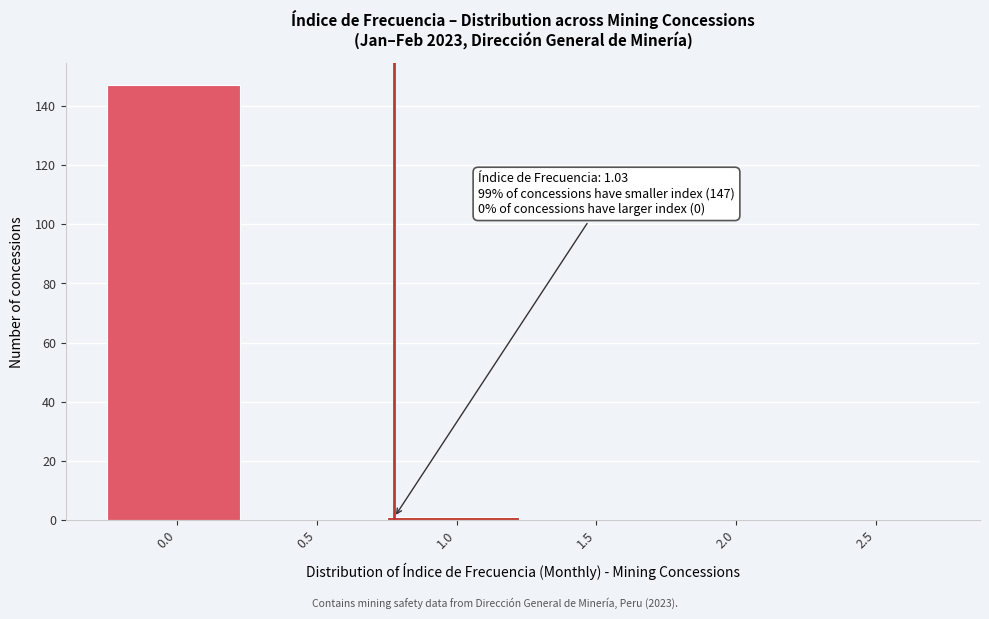

Reading left to right, extract all data points from this chart.

0.0=147	0.5=0	1.0=1	1.5=0	2.0=0	2.5=0